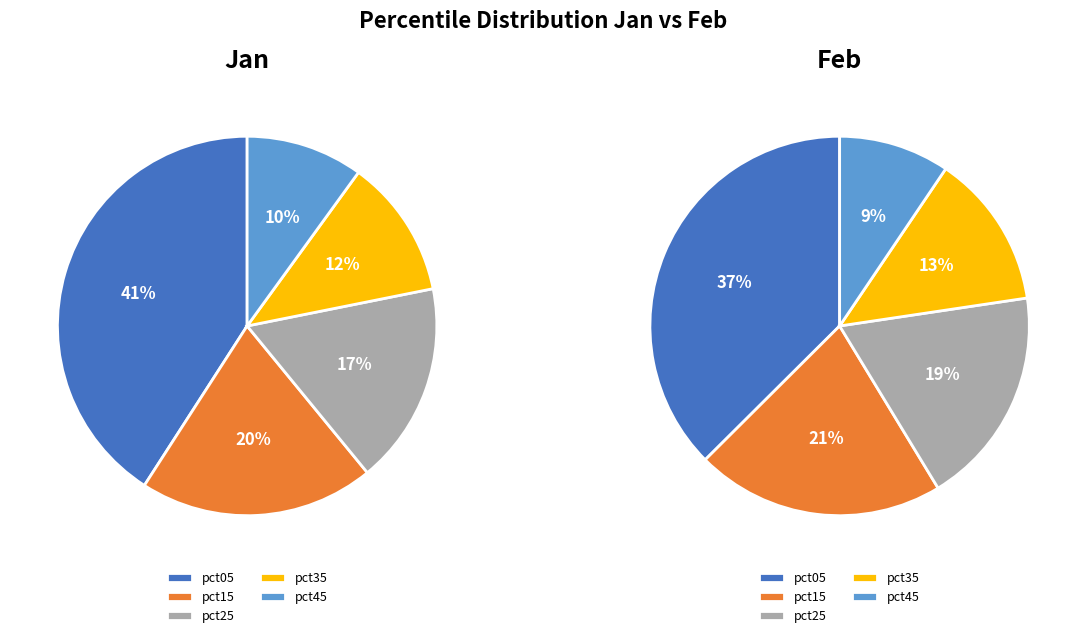

Does pct75 account for over 50% of the chart?

No